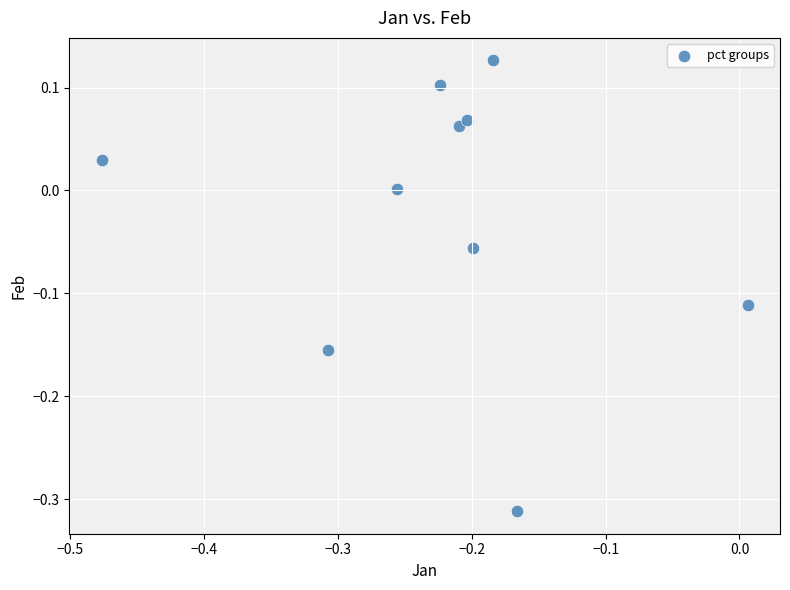

What is the range of X values (max minus min)?

0.5